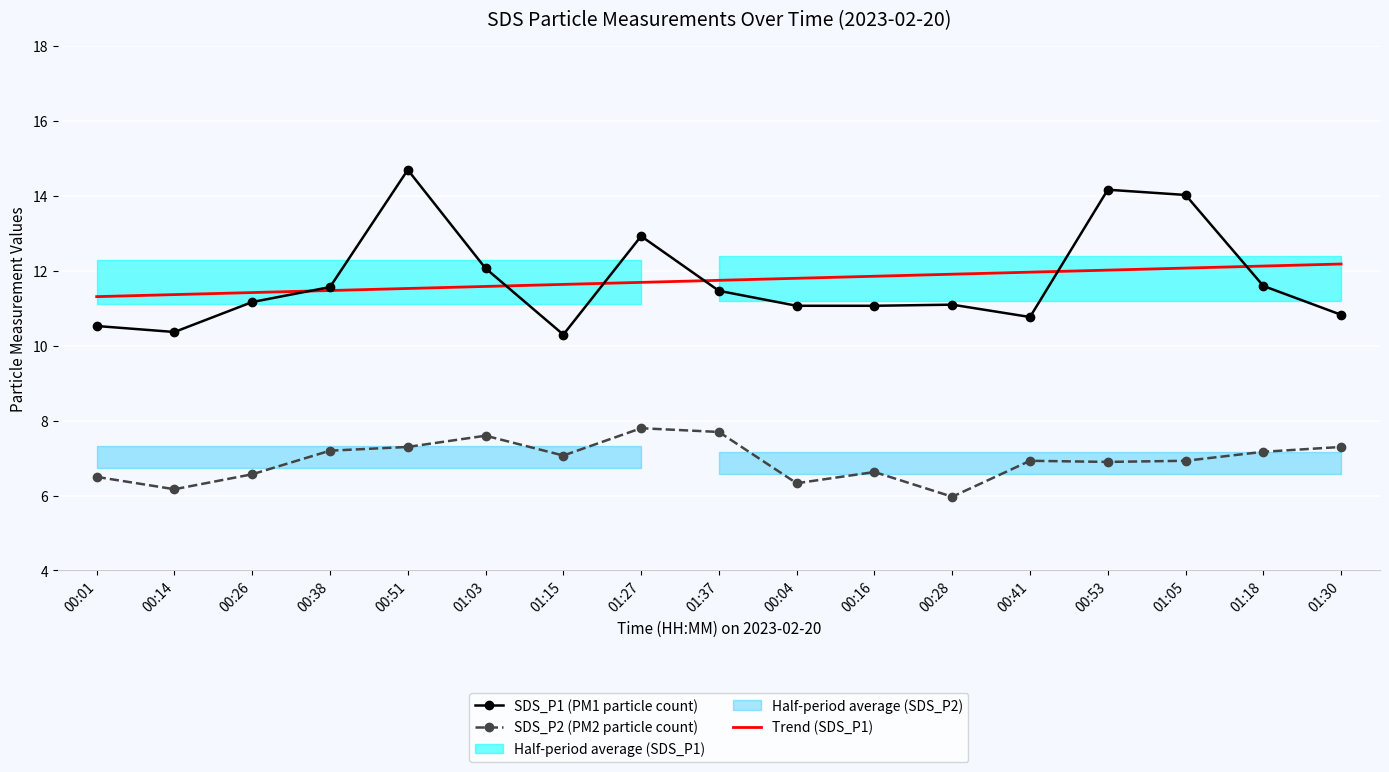

What is the label of the 6th point from the right?

00:28